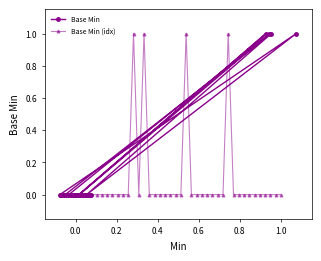

How many values in the Base Min (idx) series exceed 0?

4